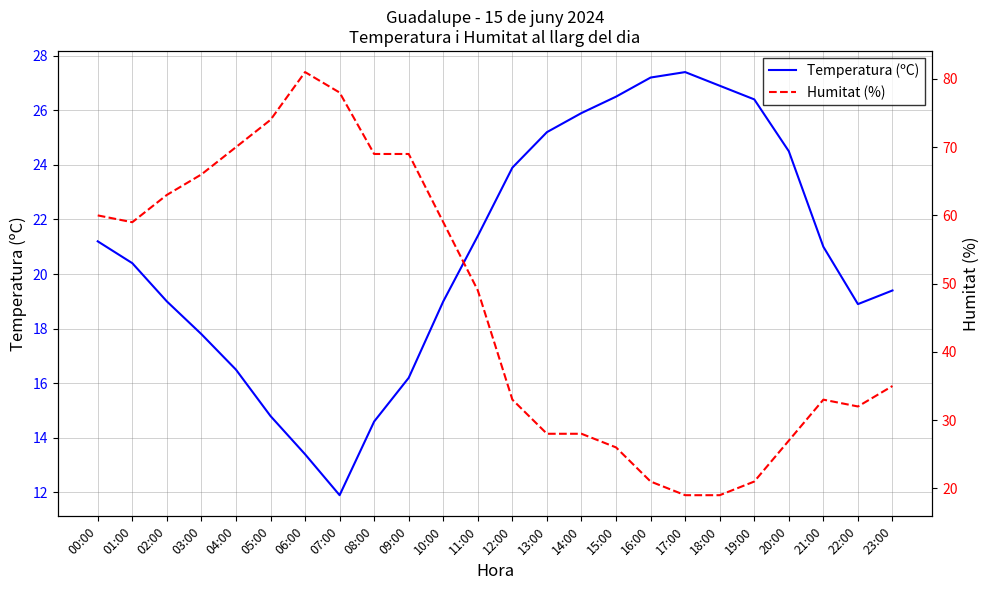

How many distinct data groups are displayed?

2